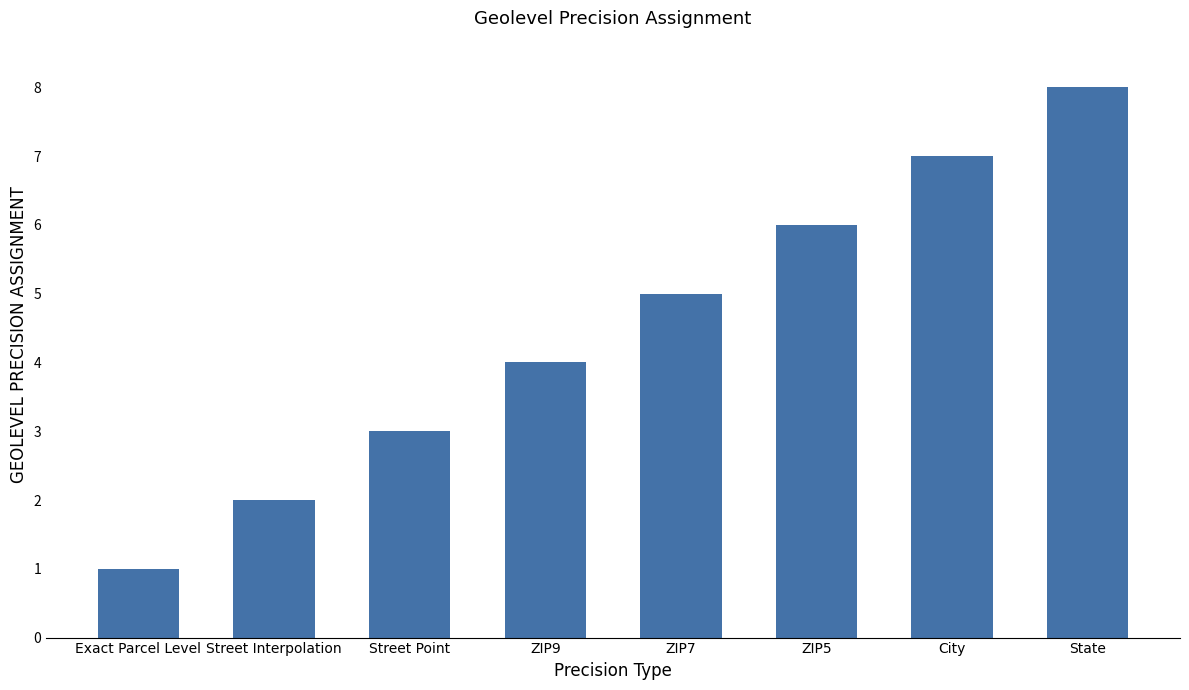

What is the change in value from Street Interpolation to ZIP7?

+3